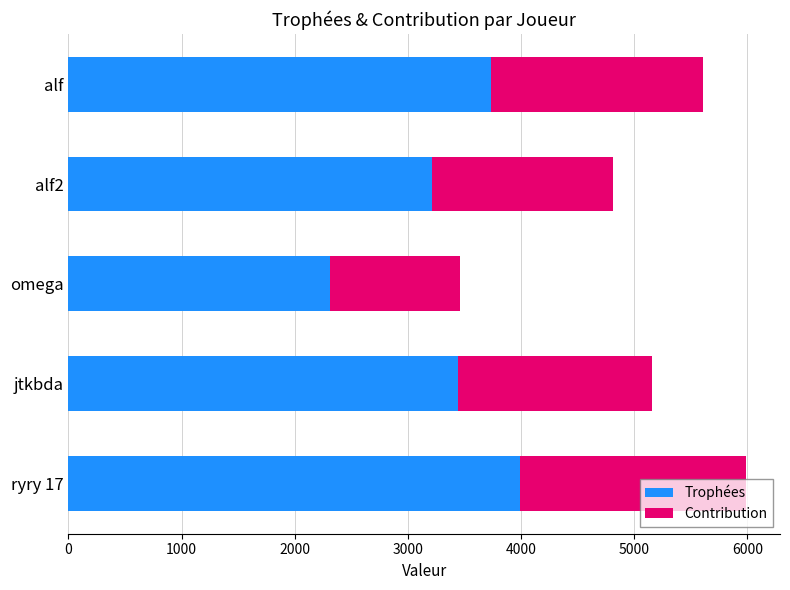

Which category has the lowest value in the Trophées series?

omega